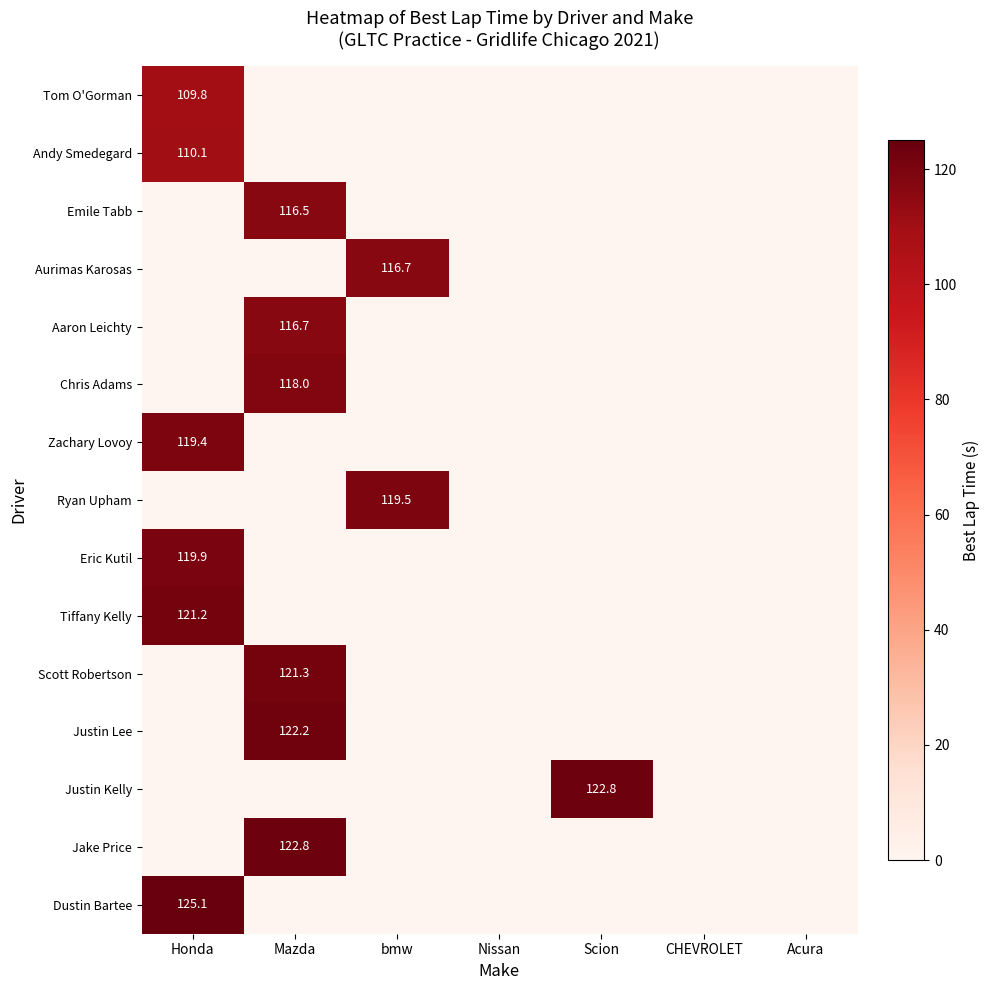

Is it true that Andy Smedegard equals 110.1 at Honda?

True